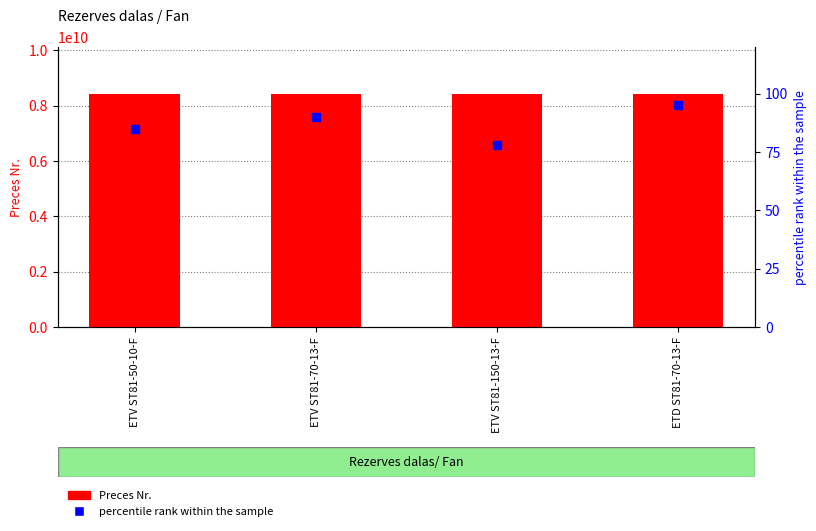

Which series has the largest total across all categories?

Preces Nr.